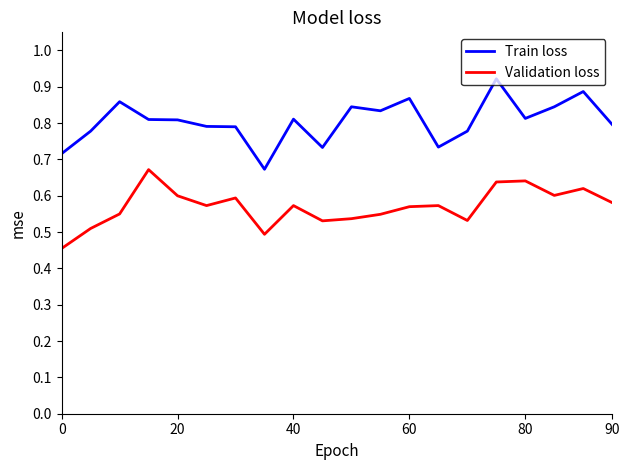

List the series in order of their overall mean, lowest first.

Validation loss, Train loss